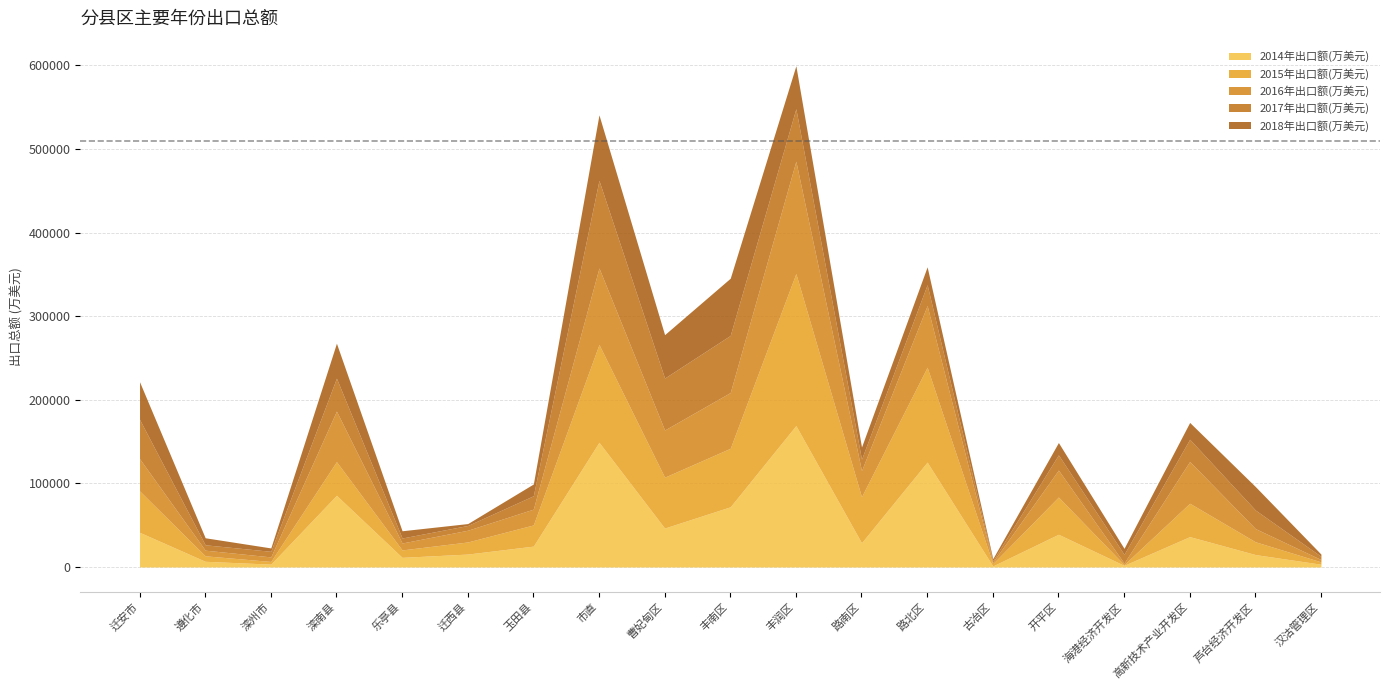

Which series has the widest spread of values?

2015年出口额(万美元)